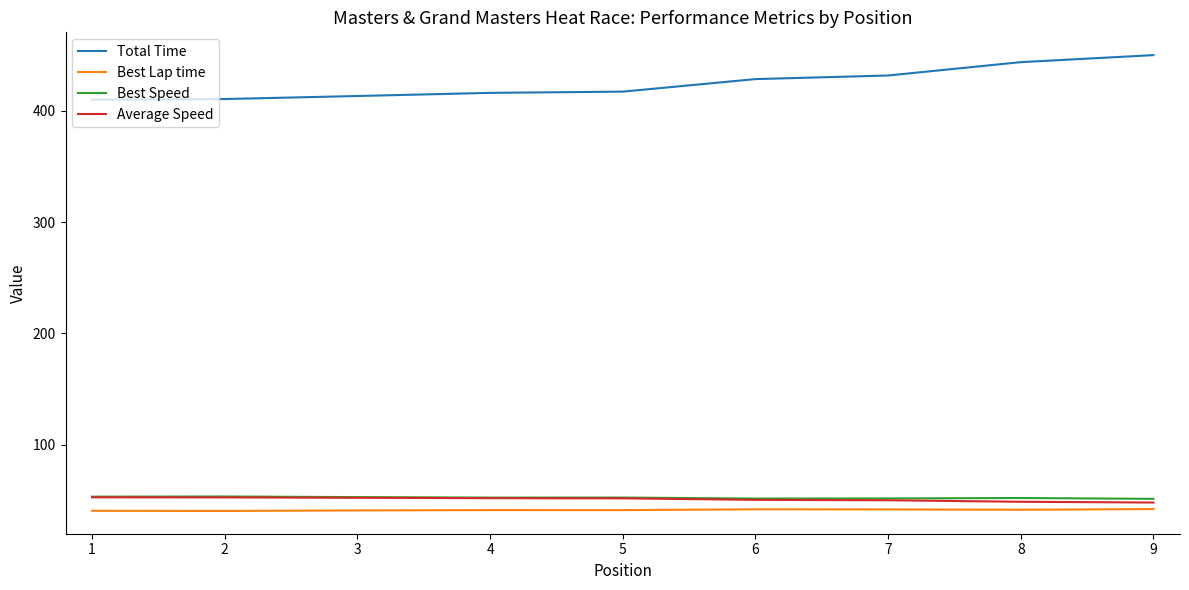

Which series has the largest range (max minus min)?

Total Time